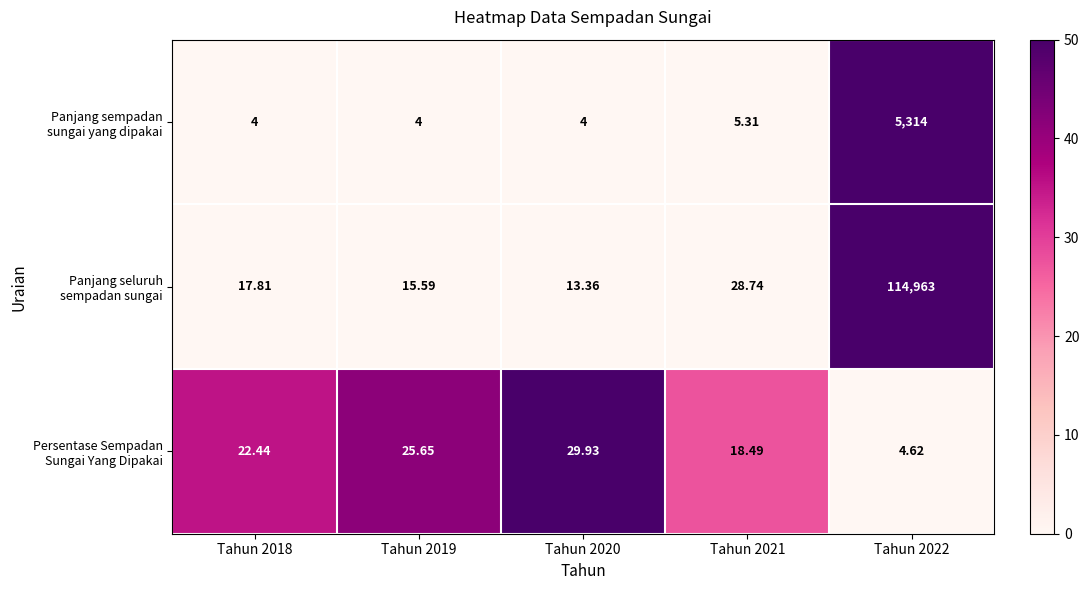

How many categories are shown in the chart?

5